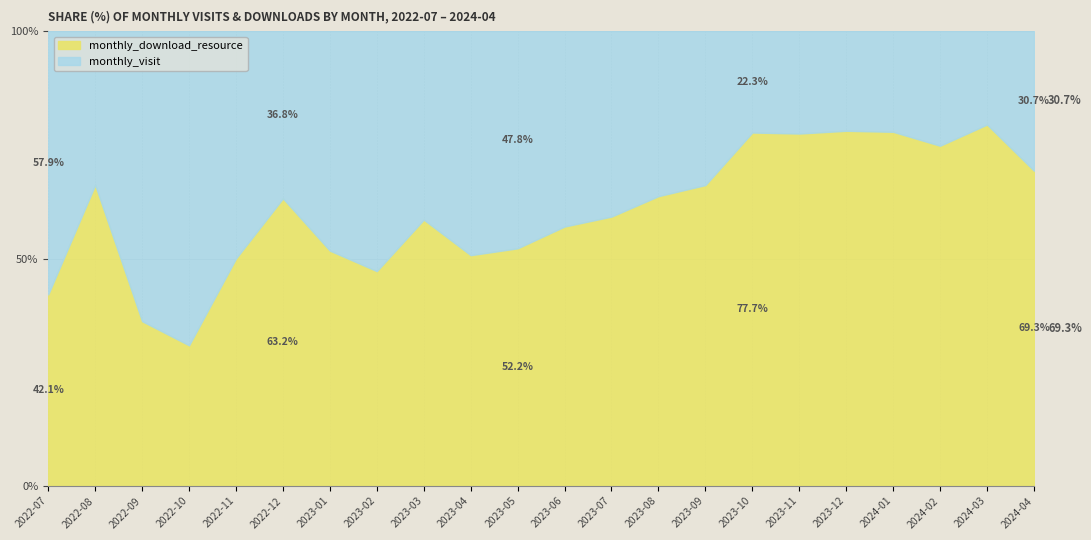

What is the highest value of the monthly_download_resource series?

79.5